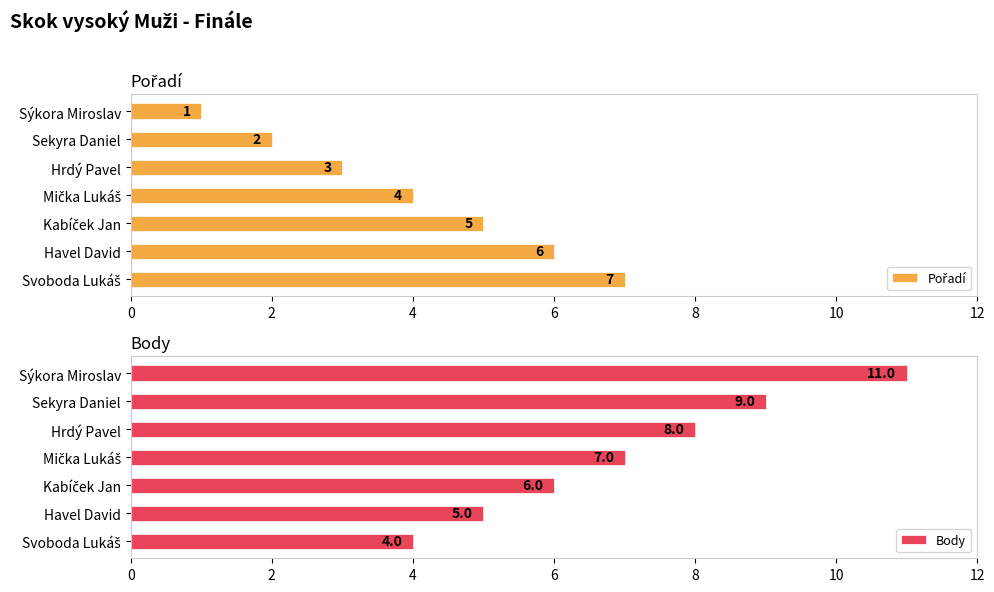

How many bars are there in total?

14